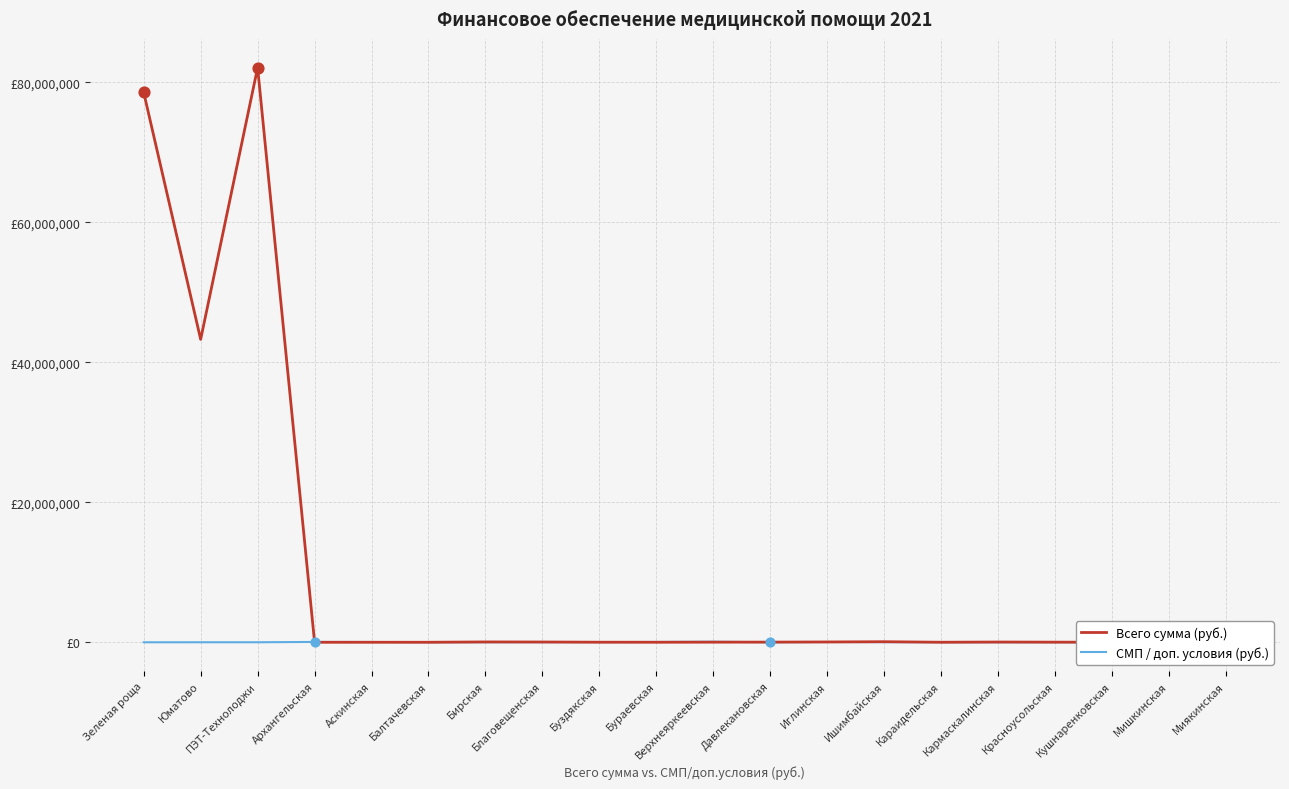

At which category is the sum across all series the highest?

ПЭТ-Технолоджи